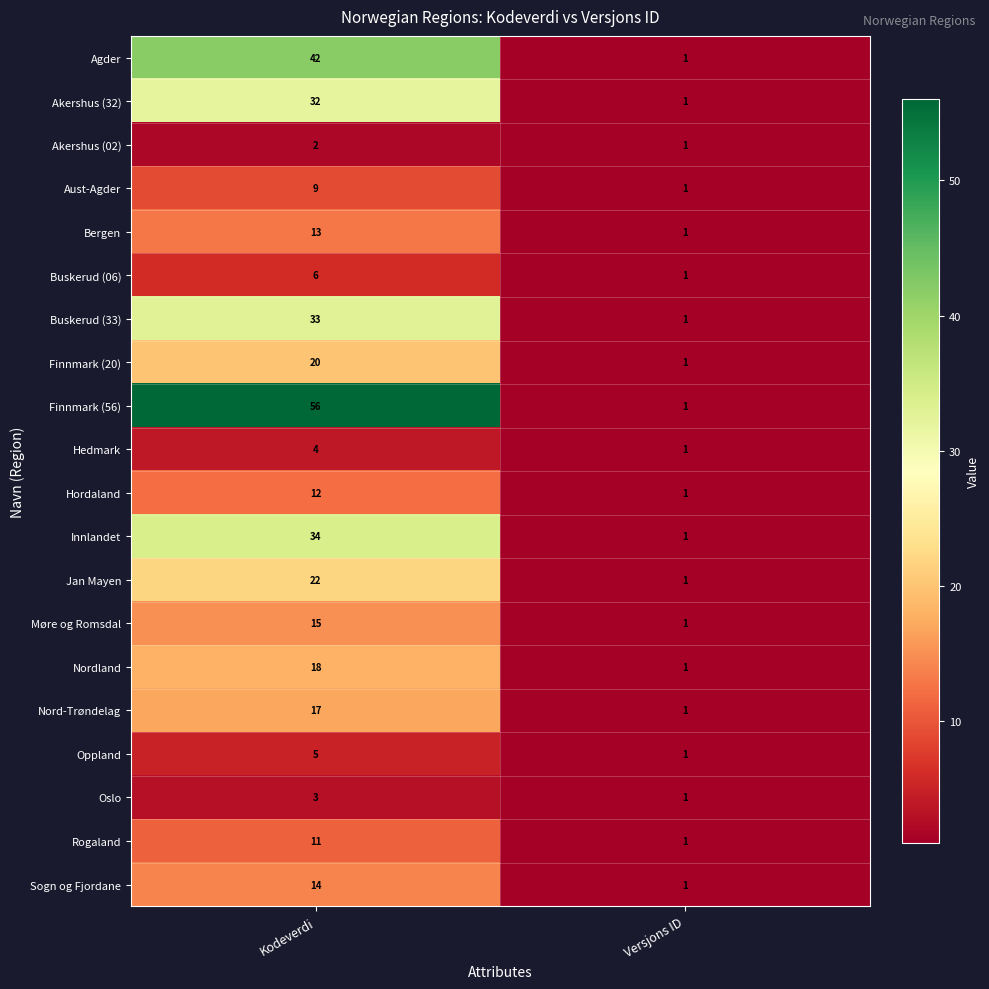

The value of Finnmark (20) at Kodeverdi is 20. True or false?

True